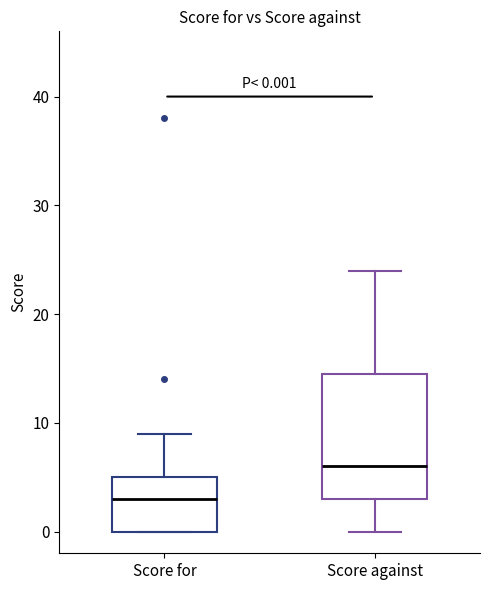

Which box has the highest median line?

Score against